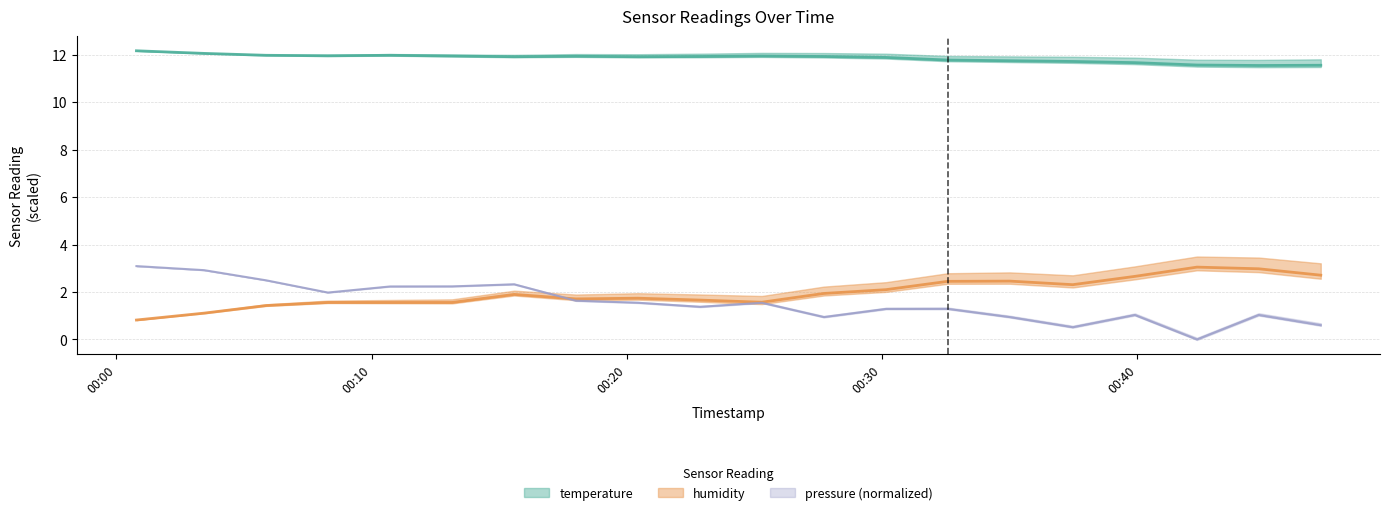

The humidity series shows 2.1 at 2023-05-14T00:30:09. True or false?

True